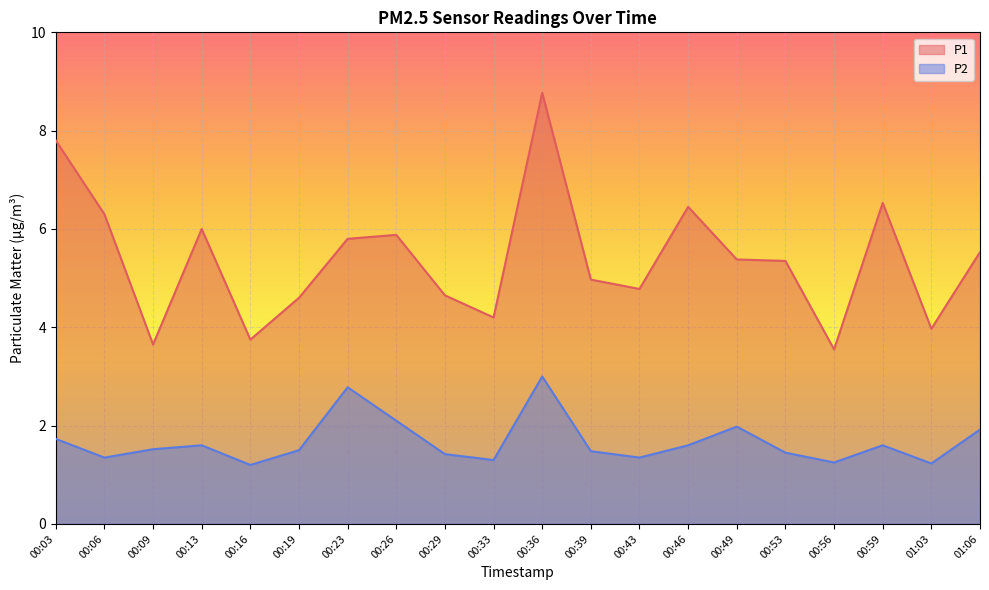

What is the sum of the P2 values at 00:29 and 01:03?

2.6